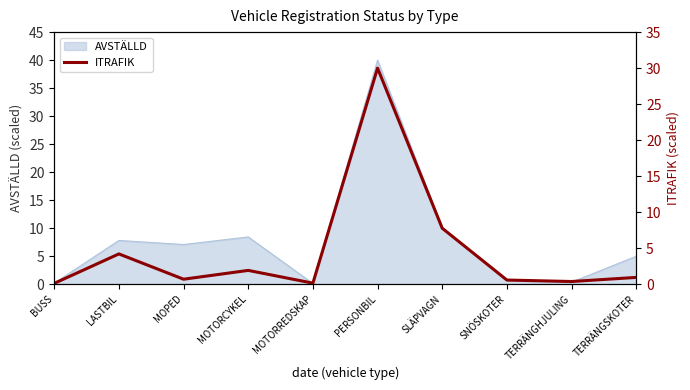

The value of AVSTÄLLD at SLÄPVAGN is 17.4. True or false?

False